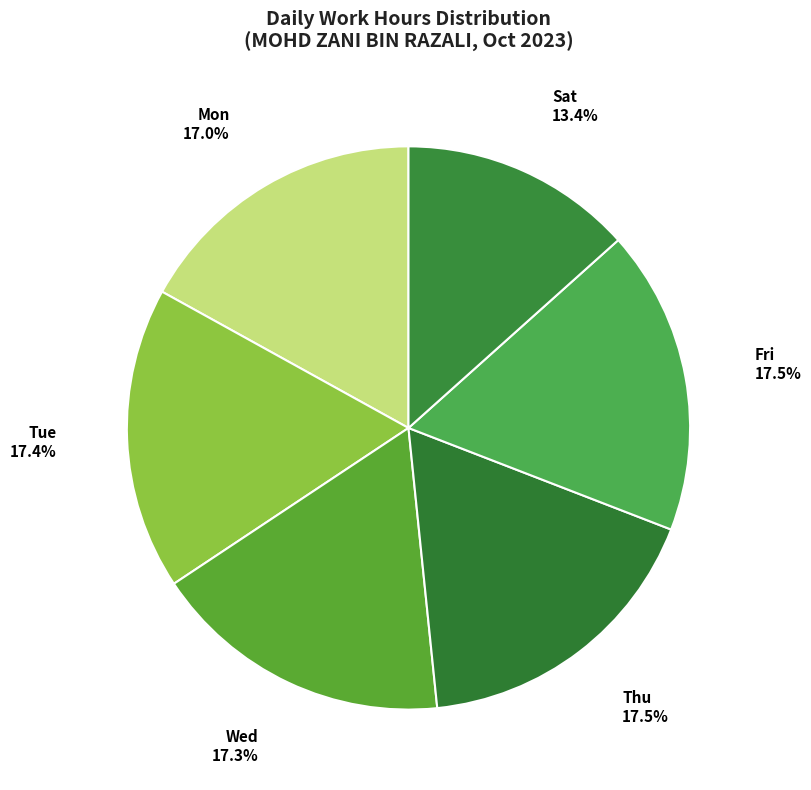

What is the ratio of the value at Mon to the value at Thu?

1.0